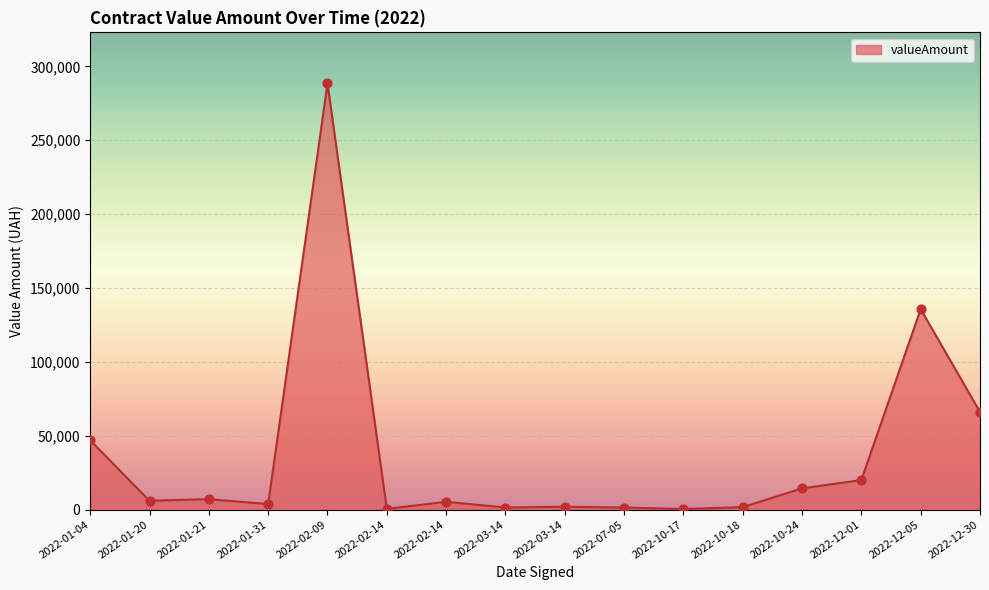

Which has a higher value, 2022-10-24 or 2022-02-09?

2022-02-09